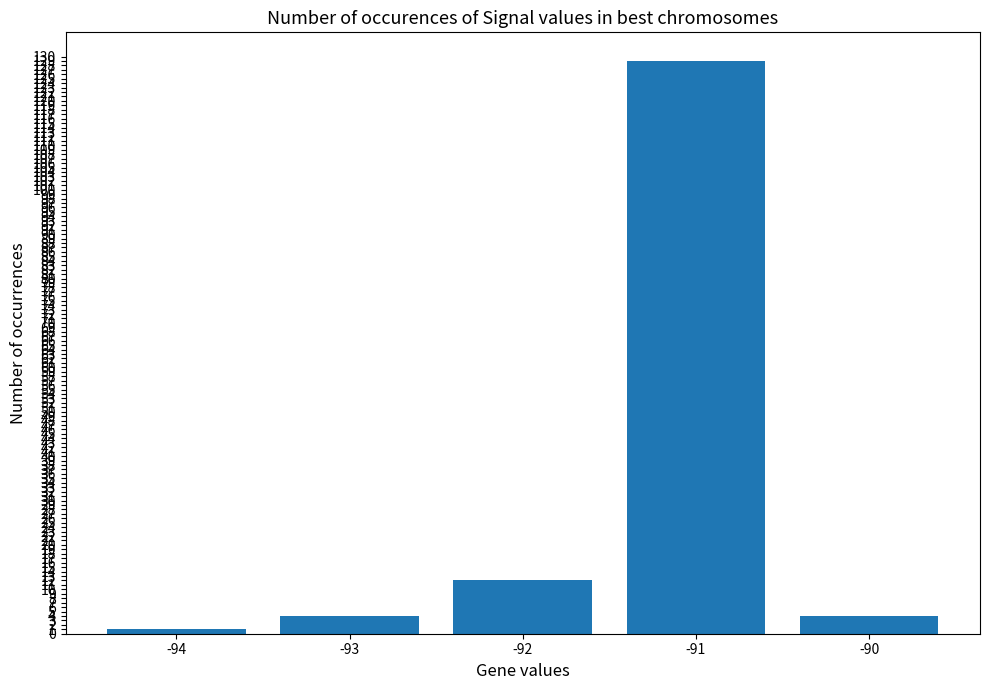

What is the greatest value displayed?

129